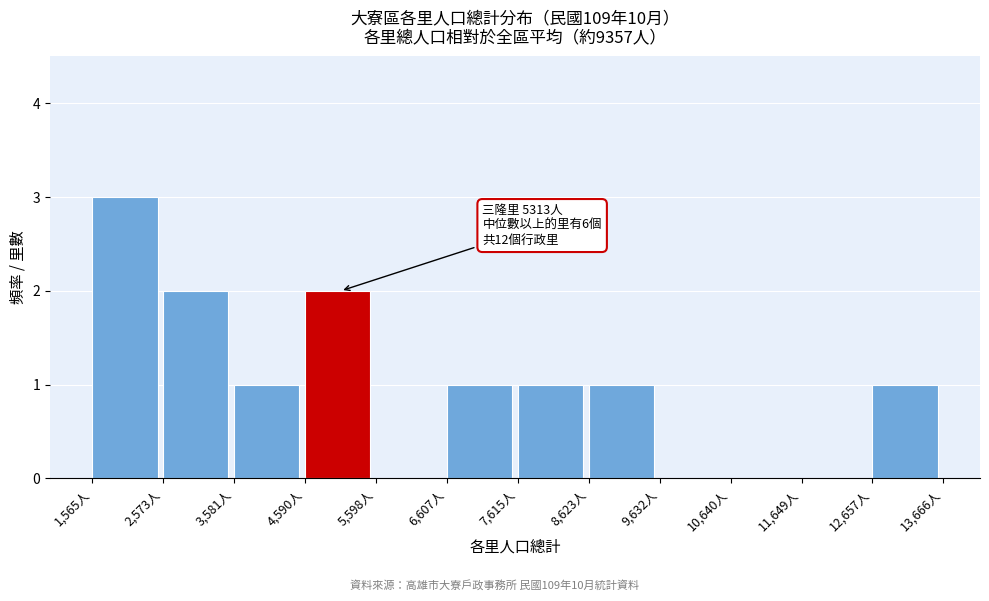

Which range on the x-axis has the tallest bar?

1600 to 2600